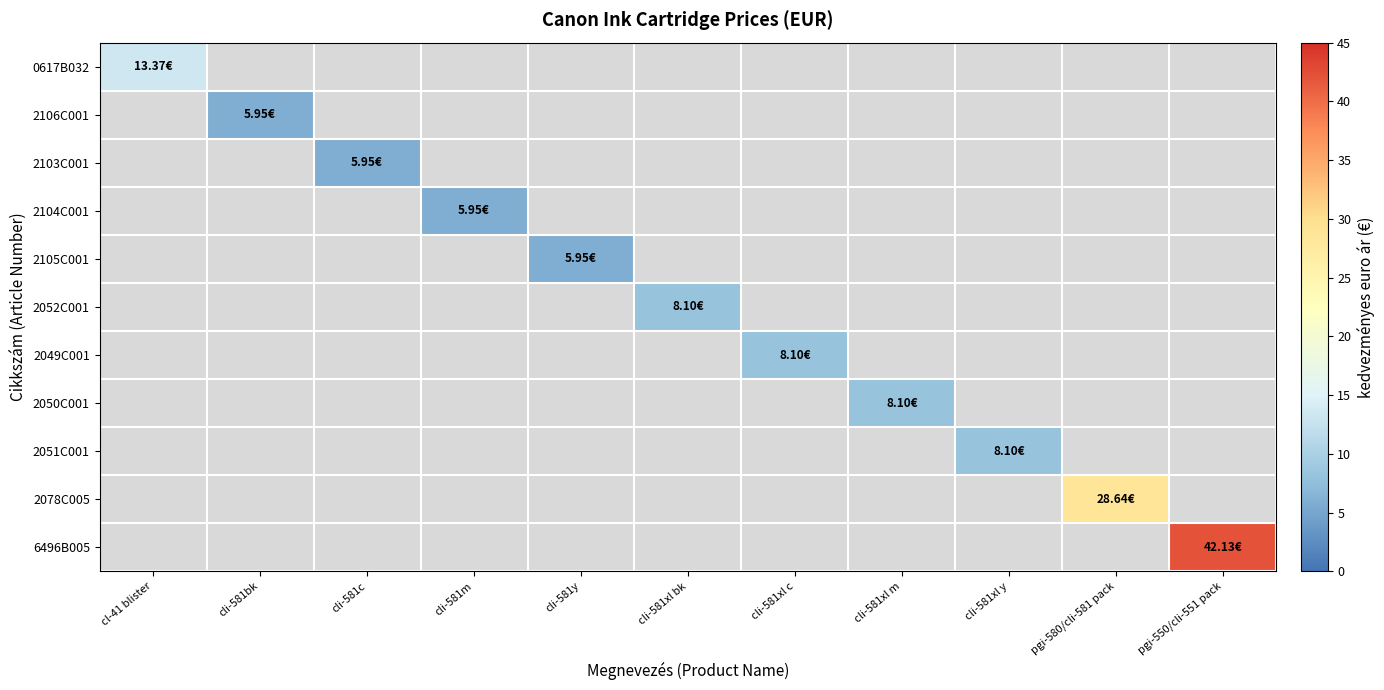

What is the minimum value shown in the chart?

6.0